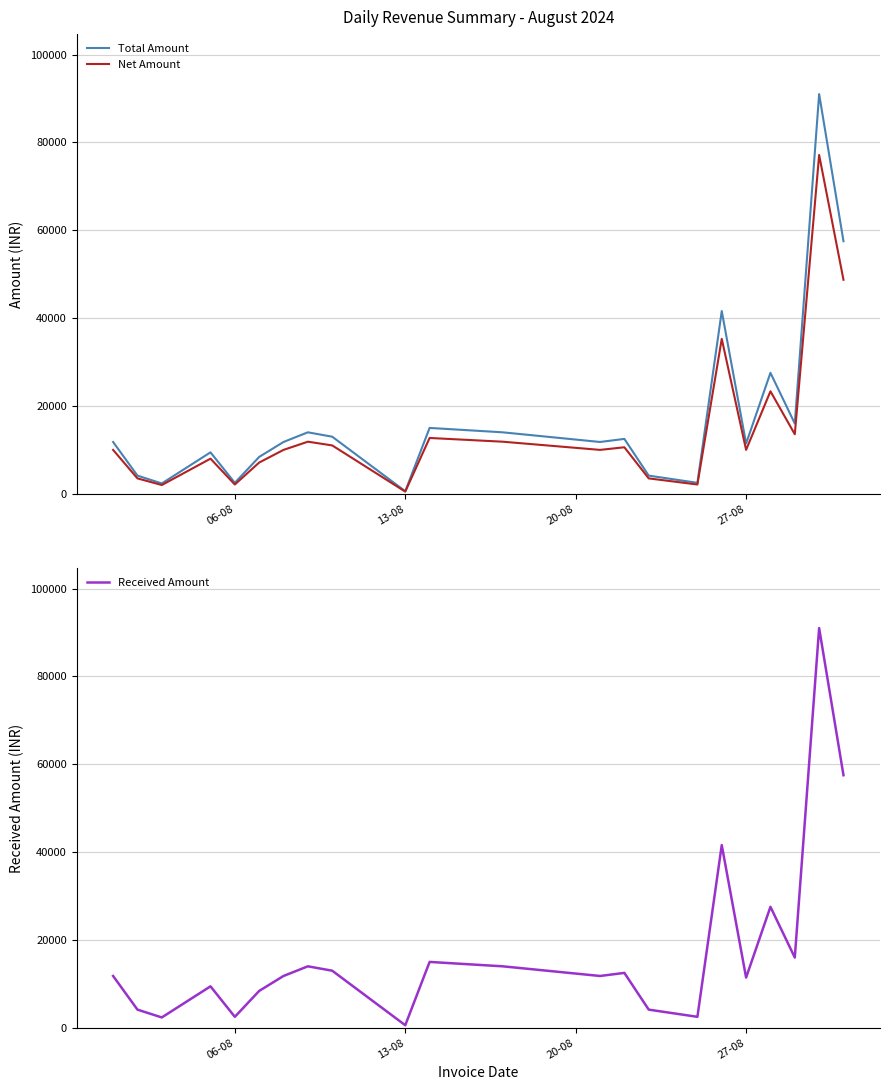

What is the average value of the Total Amount series?

17411.4